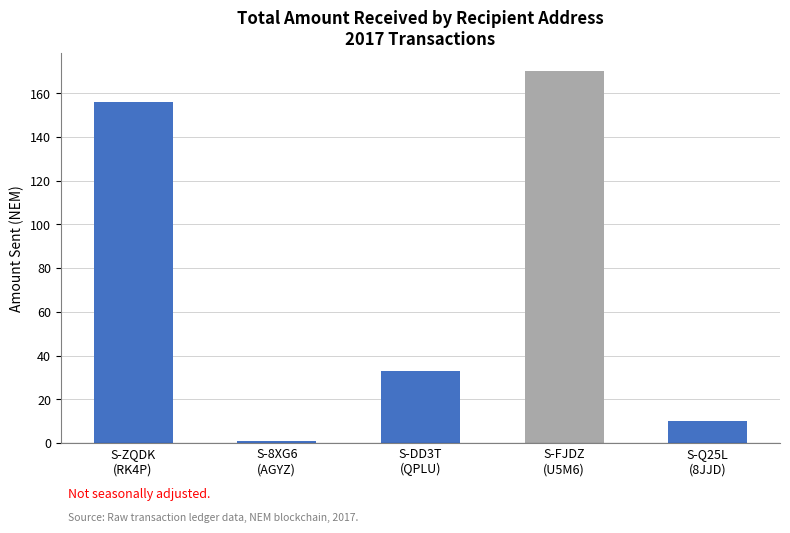

What is the sum of all values?

370